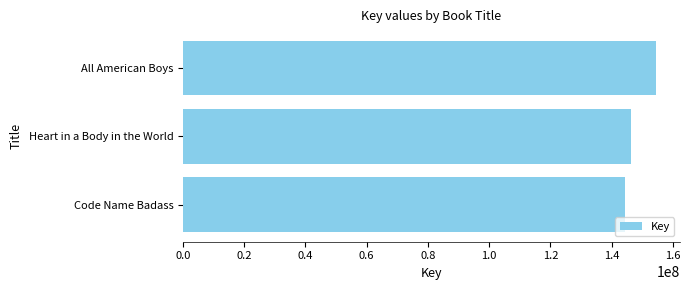

The value at All American Boys is 154558184. True or false?

True